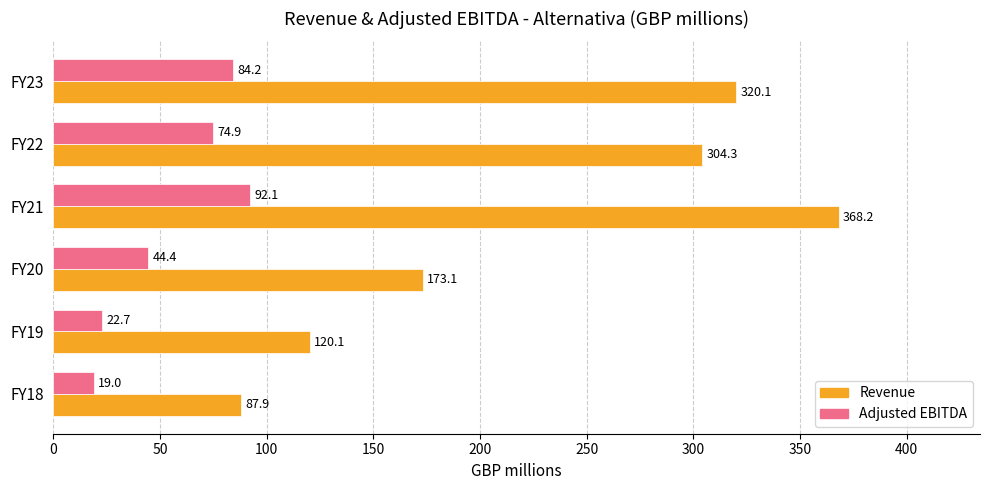

Where is Revenue nearest to the value 228?

FY20